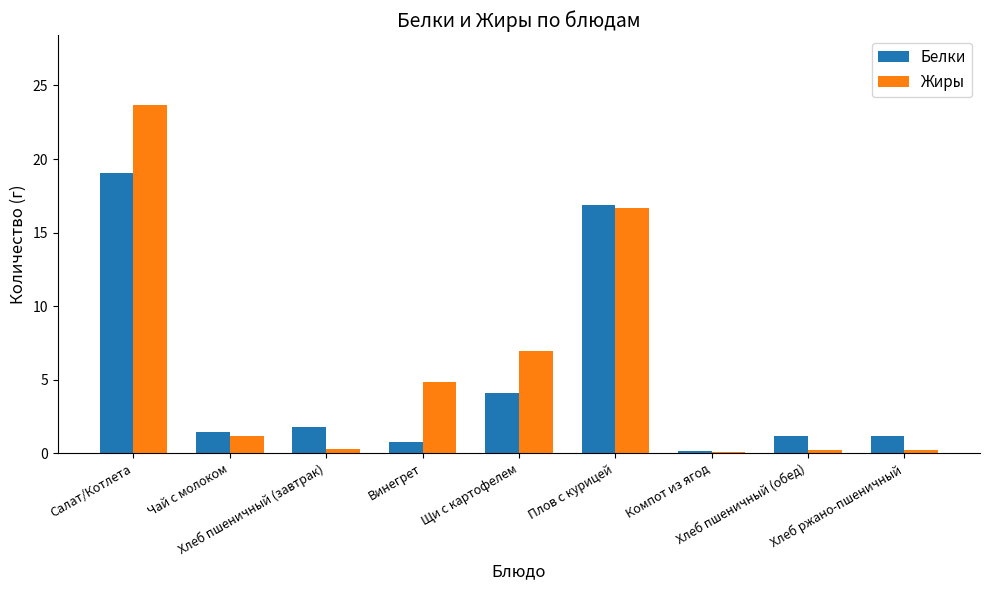

What is the sum of the Белки values at Плов с курицей and Хлеб пшеничный (завтрак)?

18.7